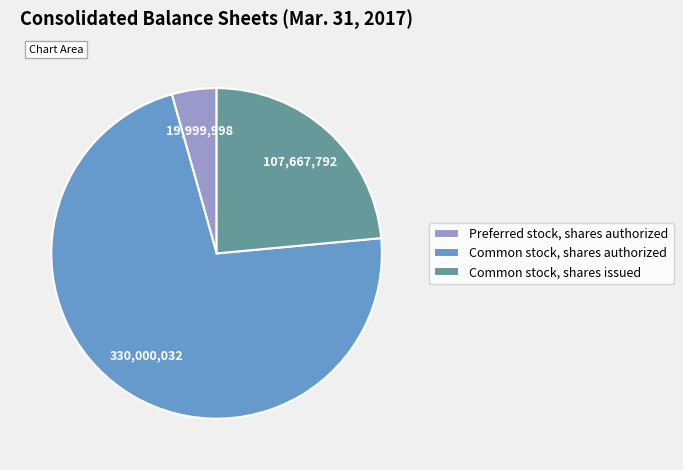

Between Common stock, shares authorized and Common stock, shares issued, which is larger?

Common stock, shares authorized